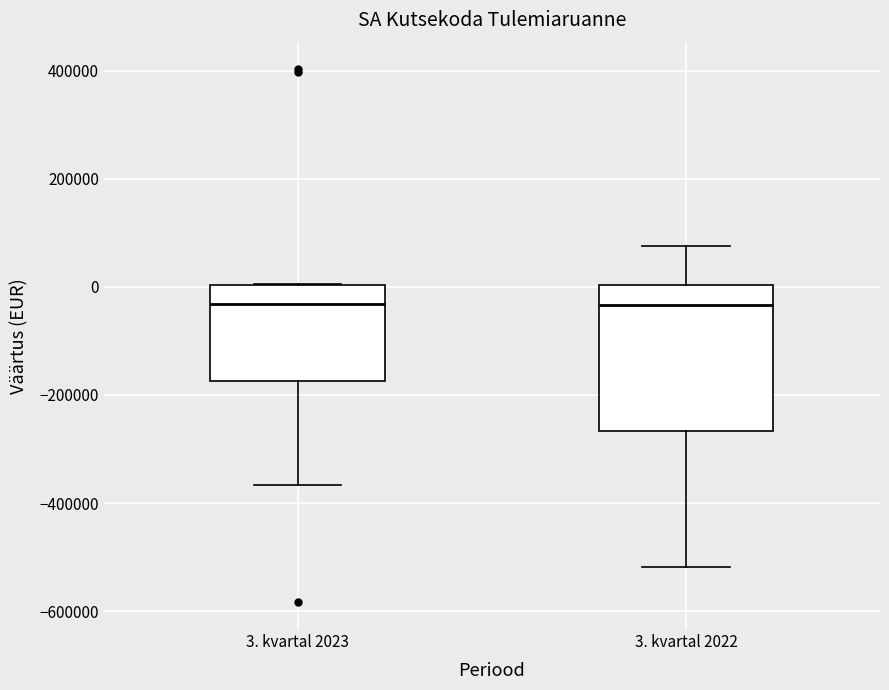

Where is the lower edge of the box for 3. kvartal 2023 on the y-axis? The values are not printed on the chart, so give them approximately, as read against the axis.

-180000